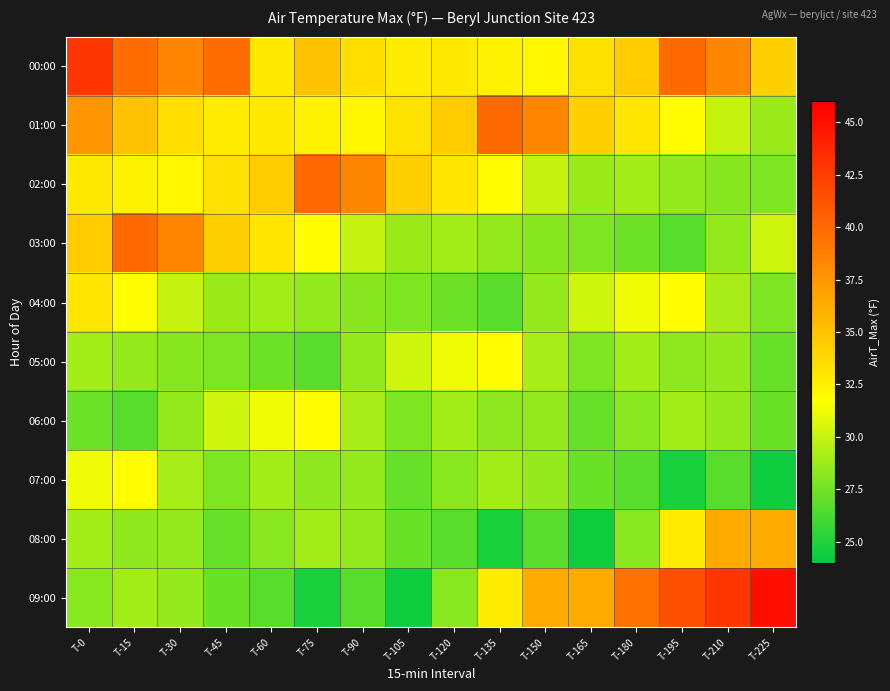

At which category is the sum across all series the highest?

T-0